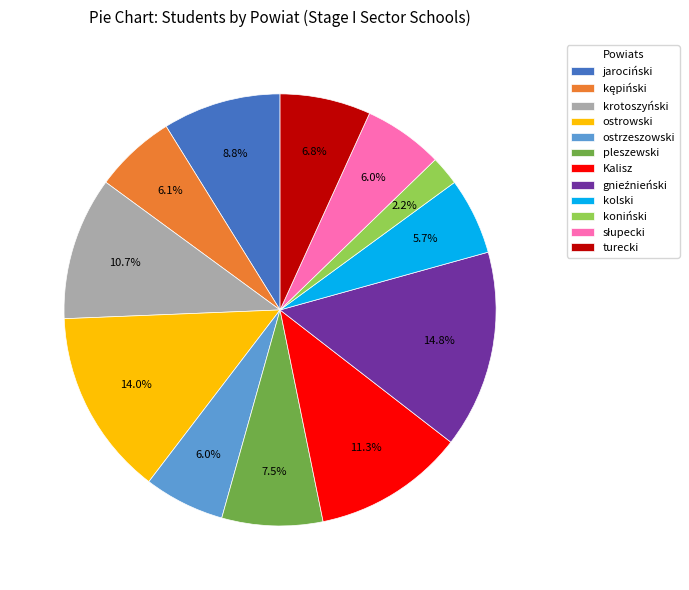

Which category has the smallest portion of the pie?

koniński